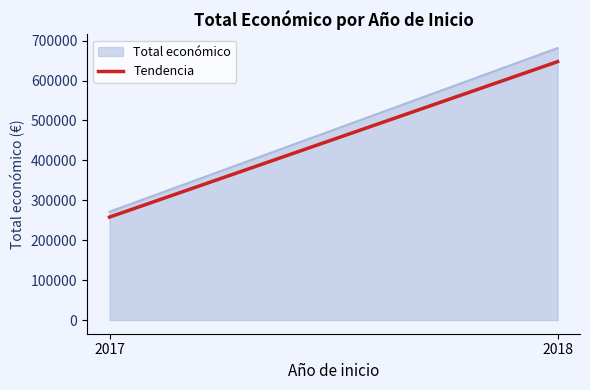

How many lines are shown in the chart?

2